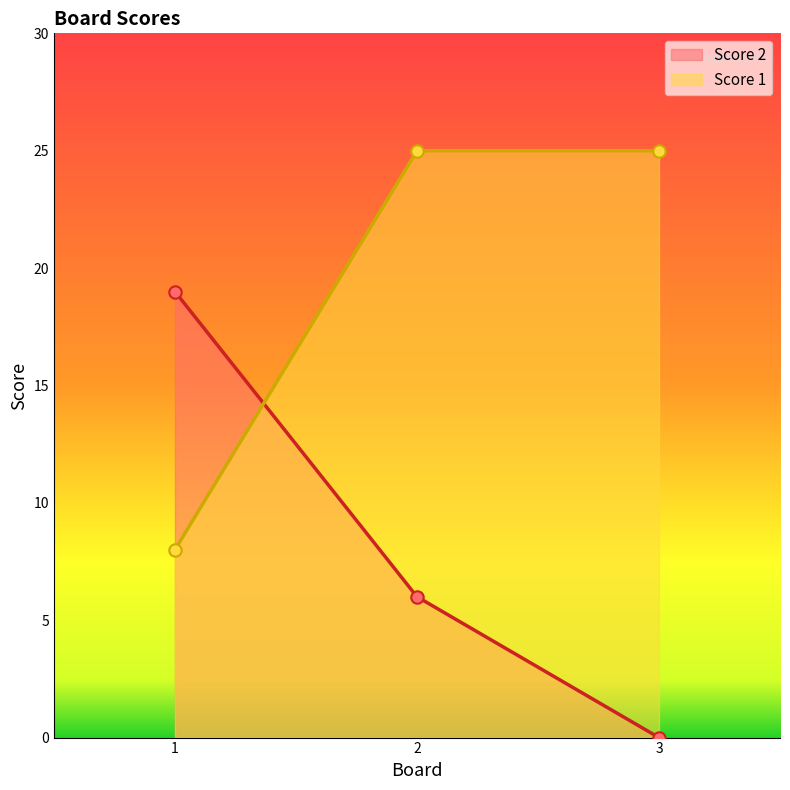

What are all the series names shown in the legend?

Score 2, Score 1